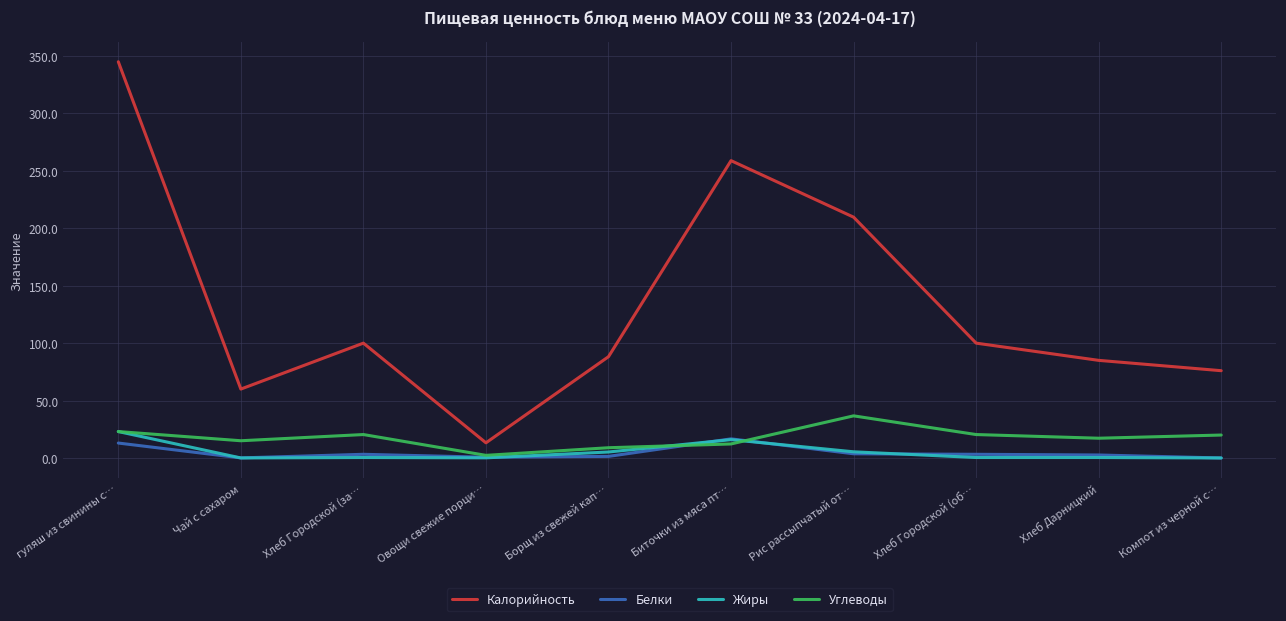

Between Рис рассыпчатый от… and Хлеб Городской (об…, which series saw the biggest shift?

Калорийность